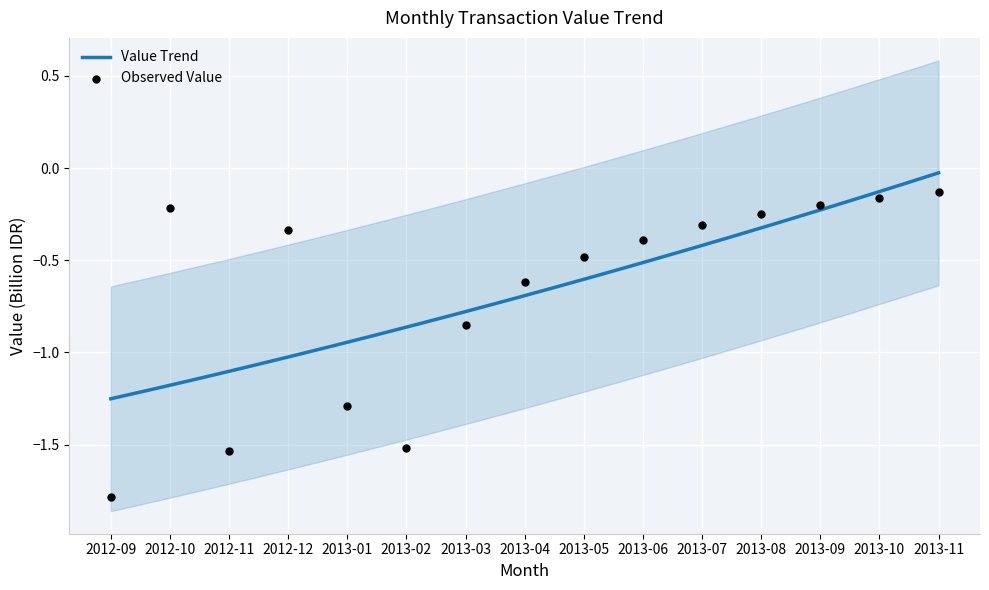

Which has a higher value, 2013-01 or 2013-03?

2013-03